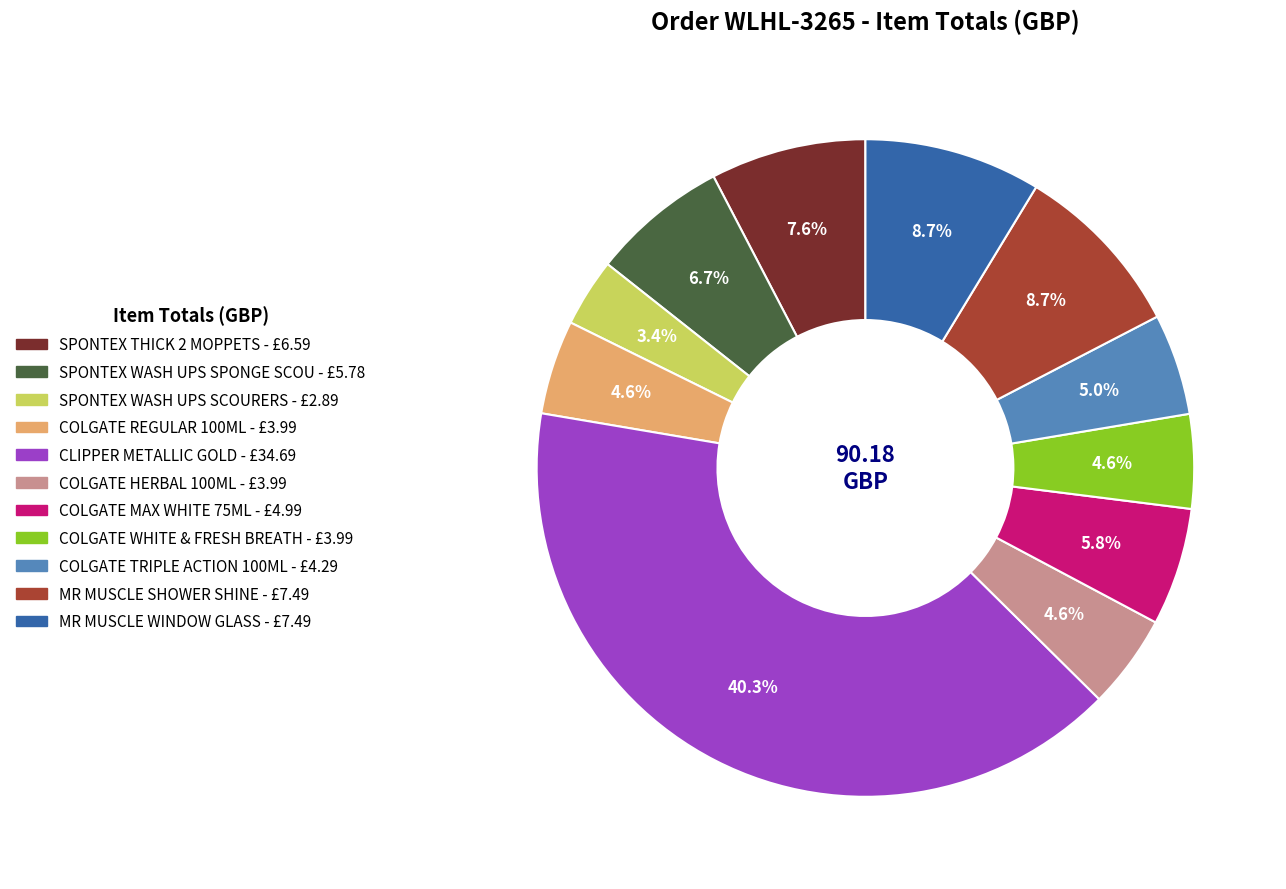

How many slices are in this pie chart?

11